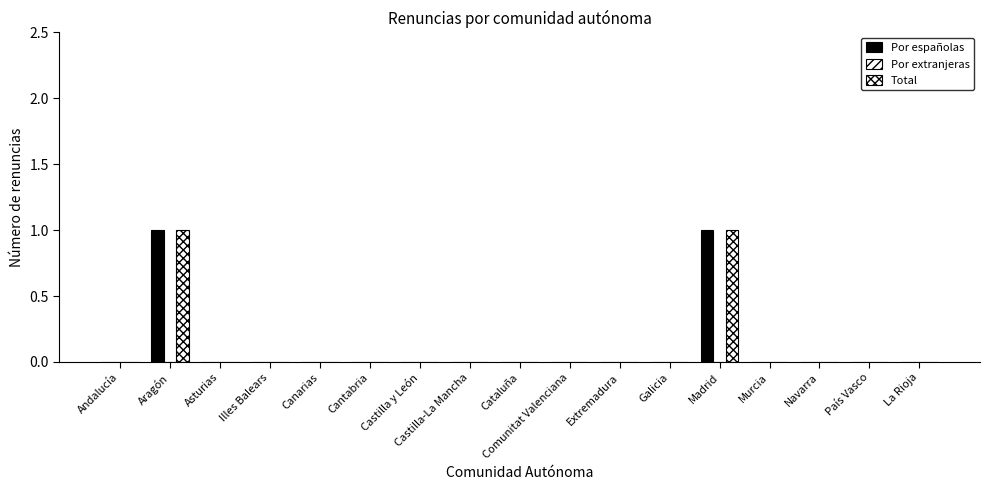

How many groups of bars are there?

17